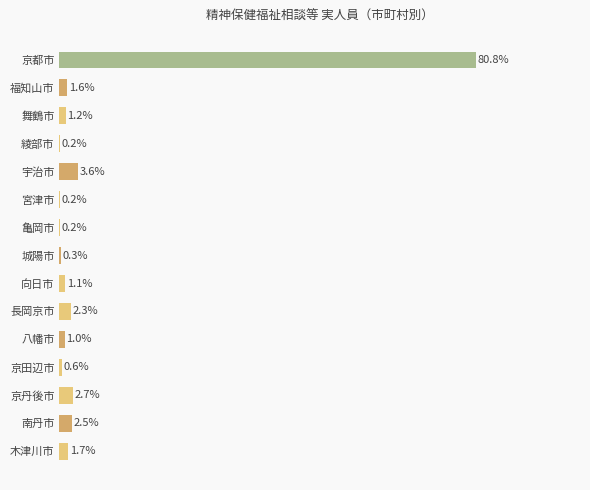

Between 城陽市 and 京都市, which is larger?

京都市